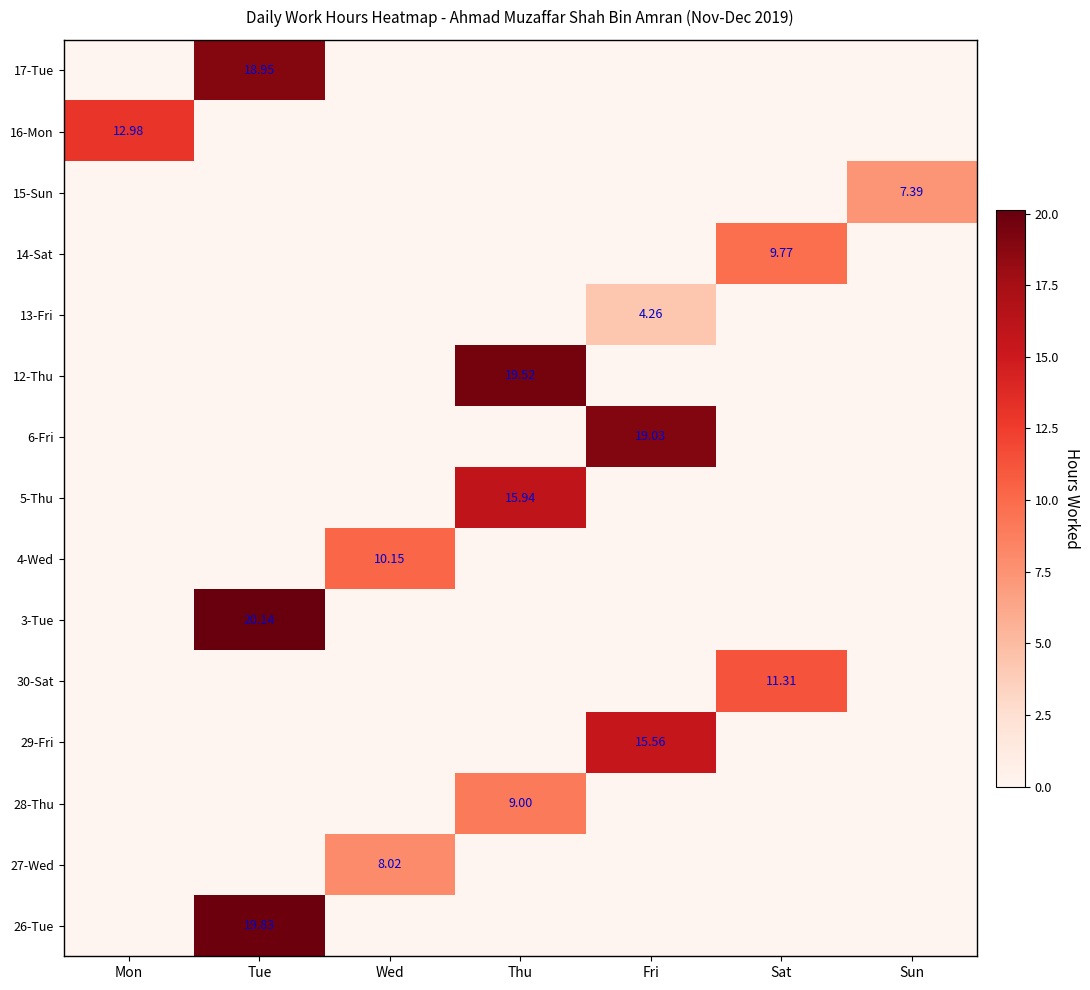

Which has a higher value, Tue or Sat?

Tue